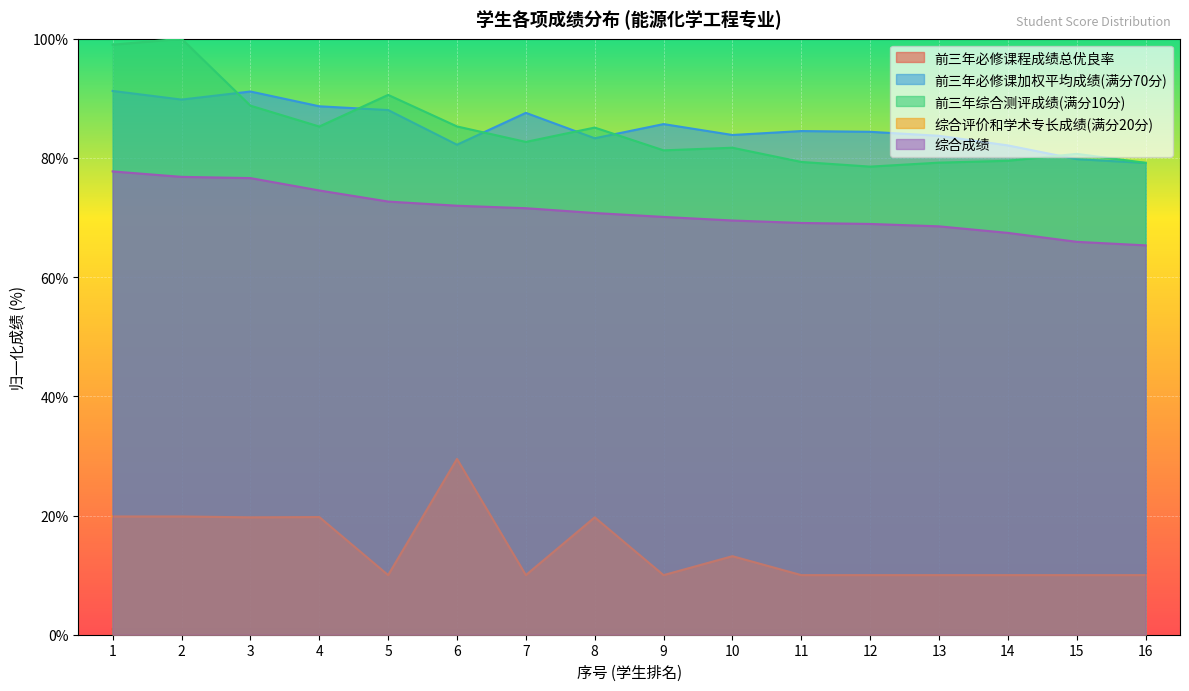

True or false: 综合评价和学术专长成绩(满分20分) and 综合成绩 cross at least once.

False